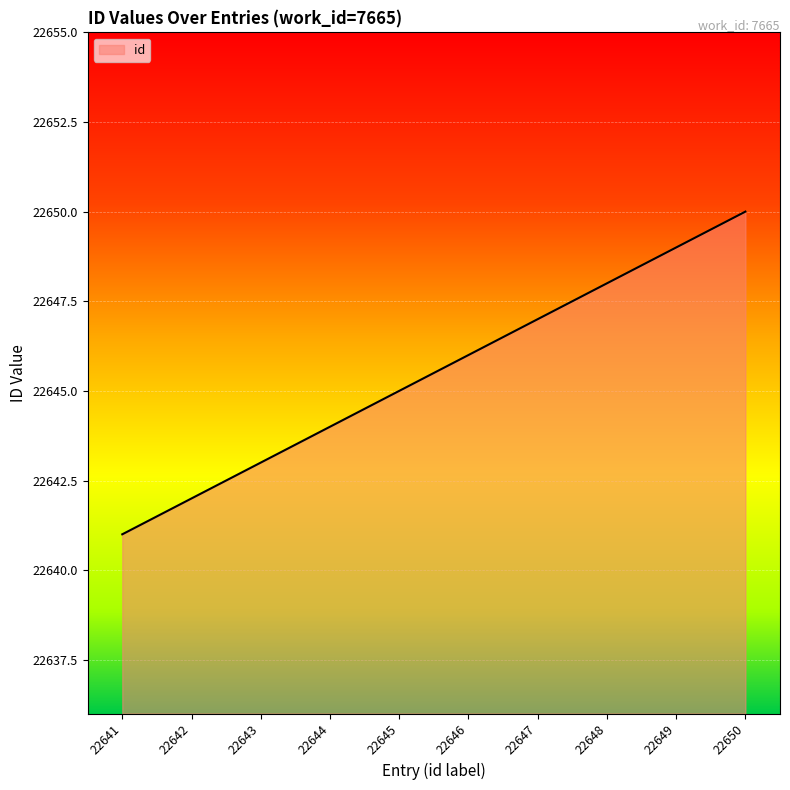

What is the change in value from 22645 to 22646?

+1